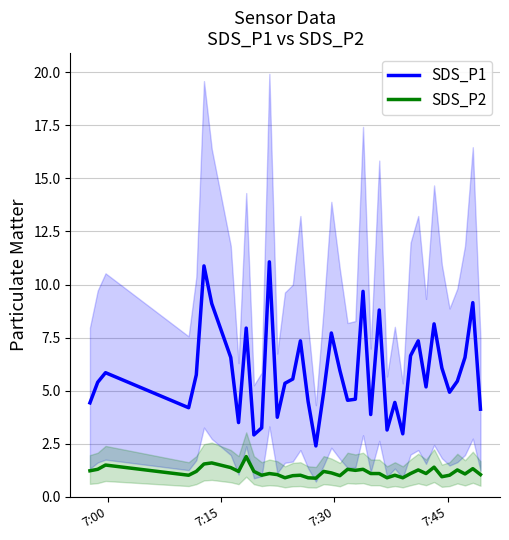

List the series in order of their peak value, highest first.

SDS_P1, SDS_P2